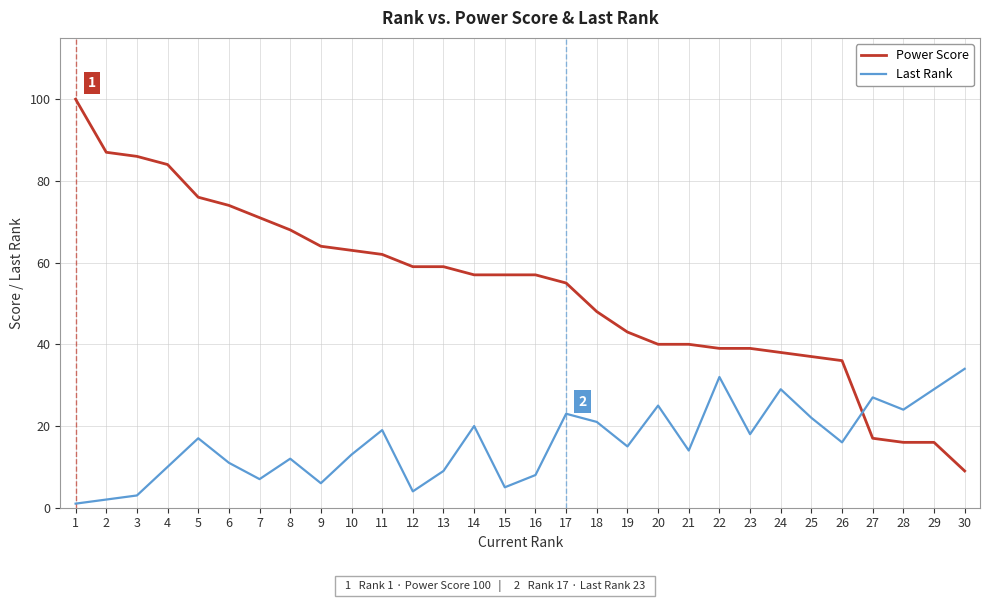

Rank the series at 23 from highest to lowest value.

Power Score, Last Rank